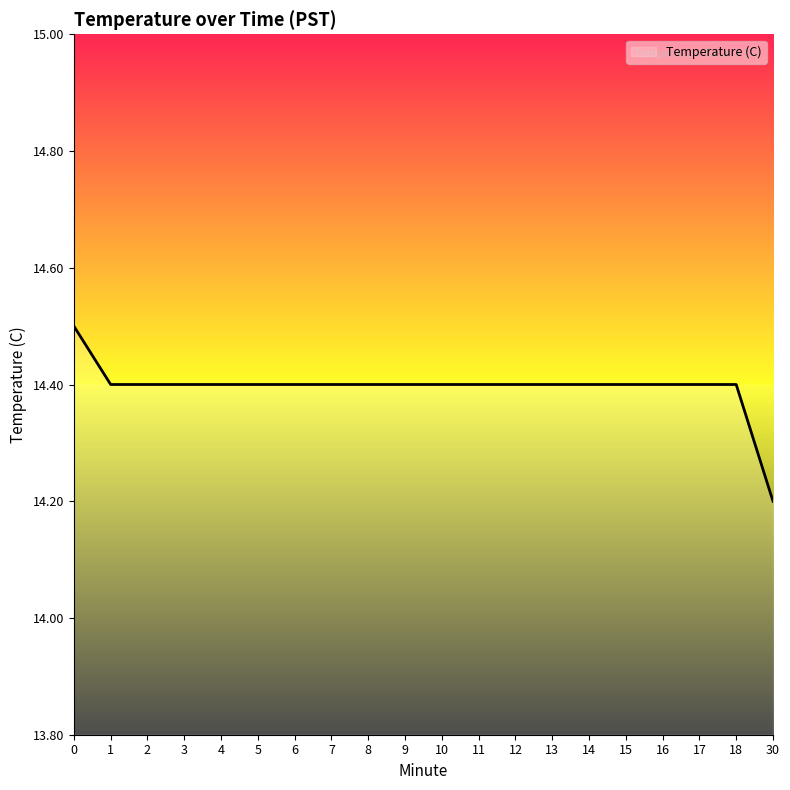

Reading left to right, list all the values displayed in this chart.

14.5	14.4	14.4	14.4	14.4	14.4	14.4	14.4	14.4	14.4	14.4	14.4	14.4	14.4	14.4	14.4	14.4	14.4	14.4	14.2